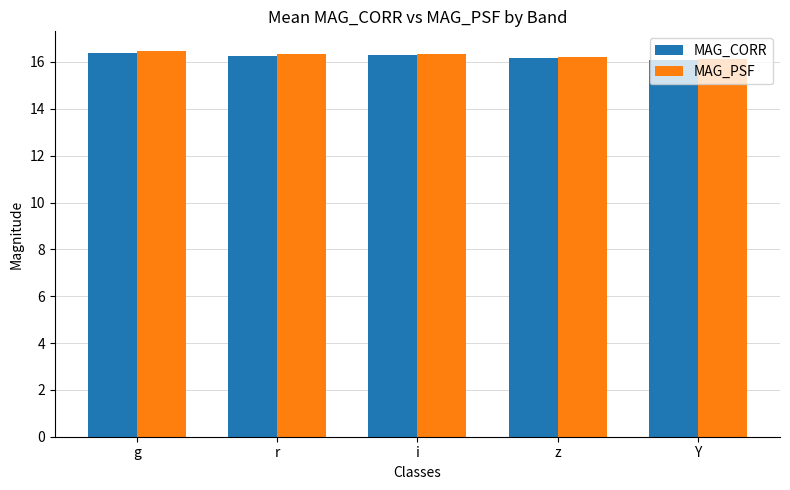

Is it true that MAG_PSF equals 23.6 at r?

False